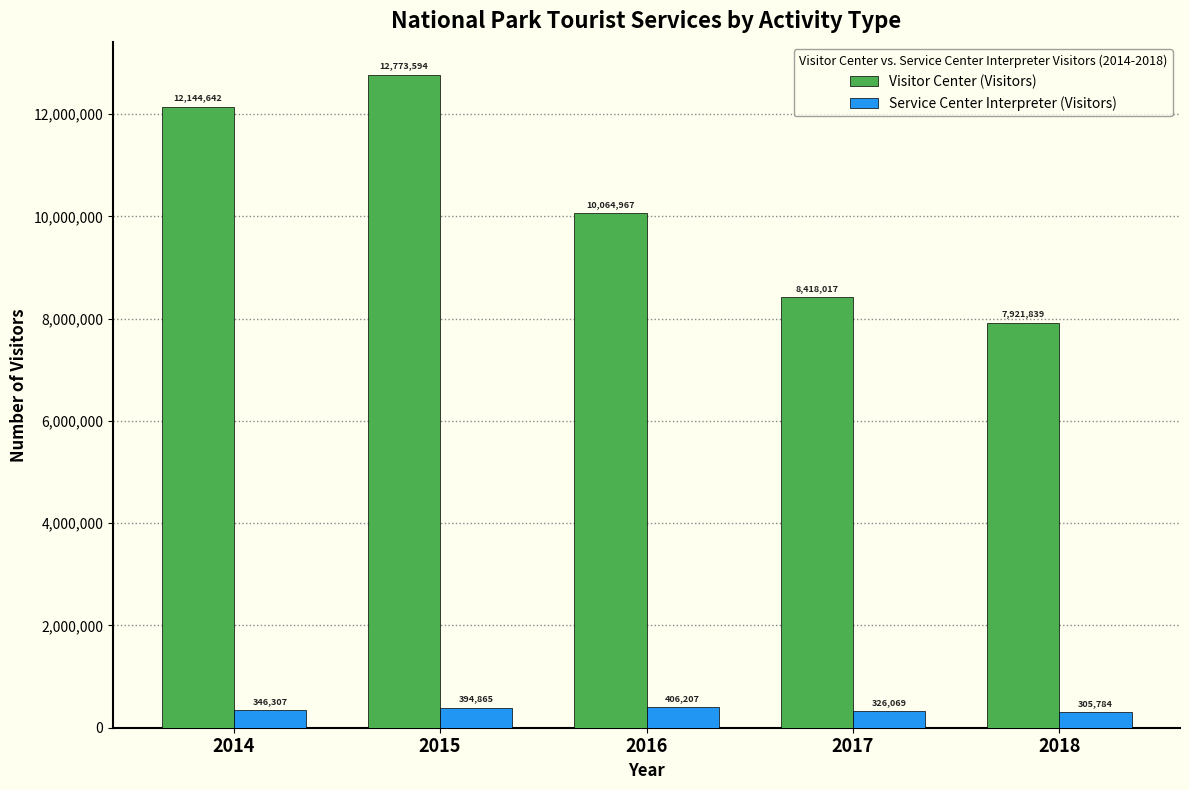

The Service Center Interpreter (Visitors) series shows 326069 at 2017. True or false?

True